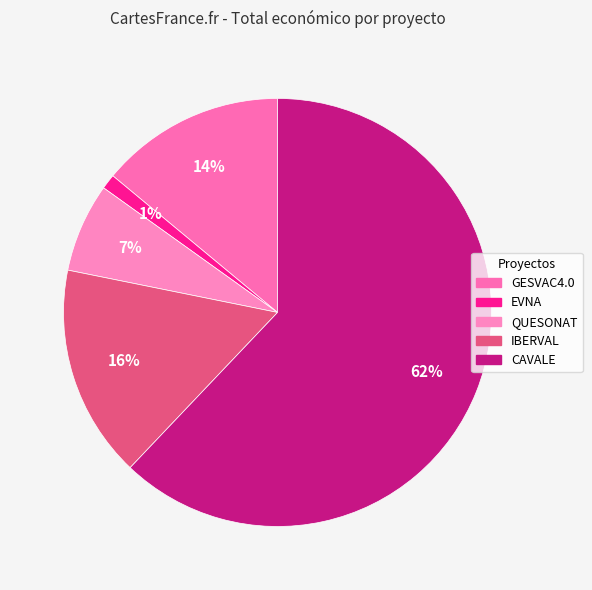

Is GESVAC4.0 the majority of the pie?

No